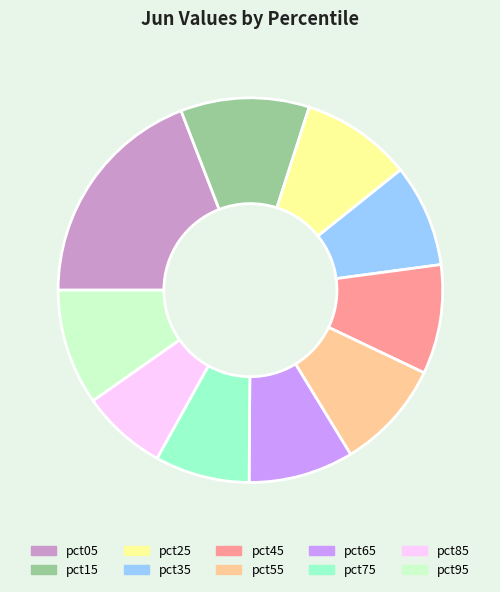

Does pct95 account for over 50% of the chart?

No